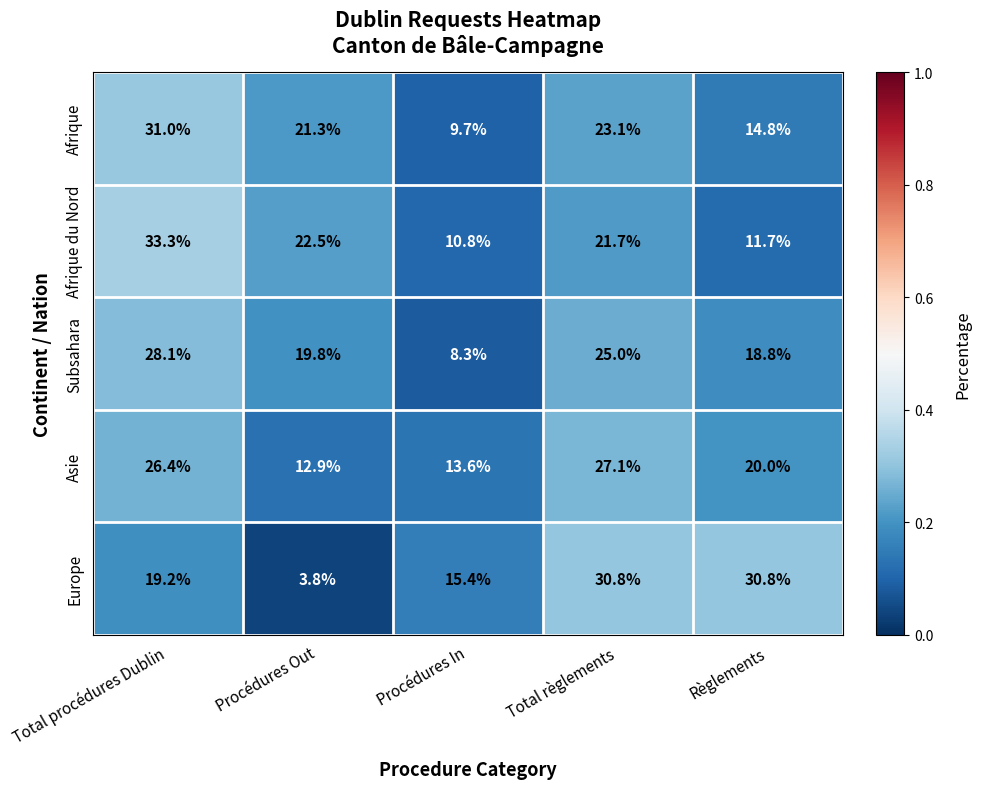

At which category does the chart reach its peak across all series?

Total procédures Dublin